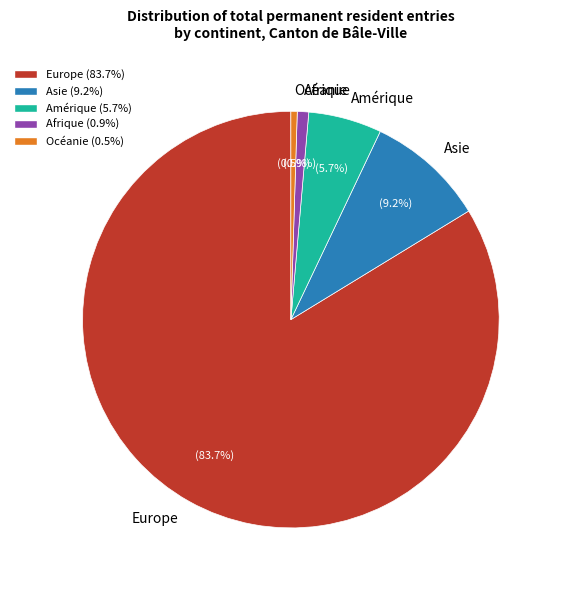

Does Amérique represent more than half of the total?

No